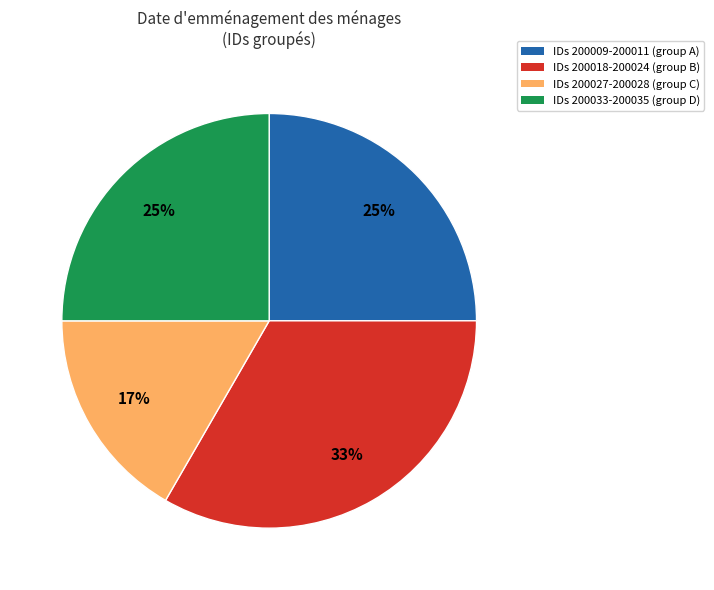

Is there a majority slice in this chart?

No